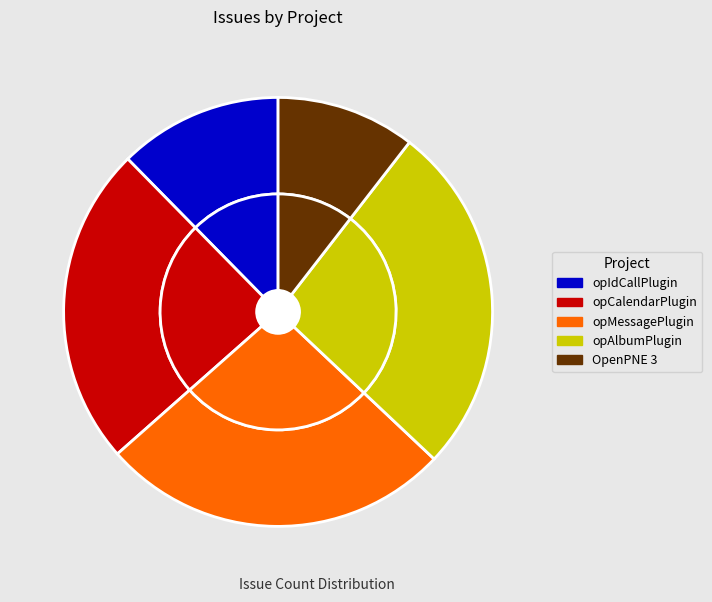

Which has a higher value, opAlbumPlugin or opCalendarPlugin?

opAlbumPlugin